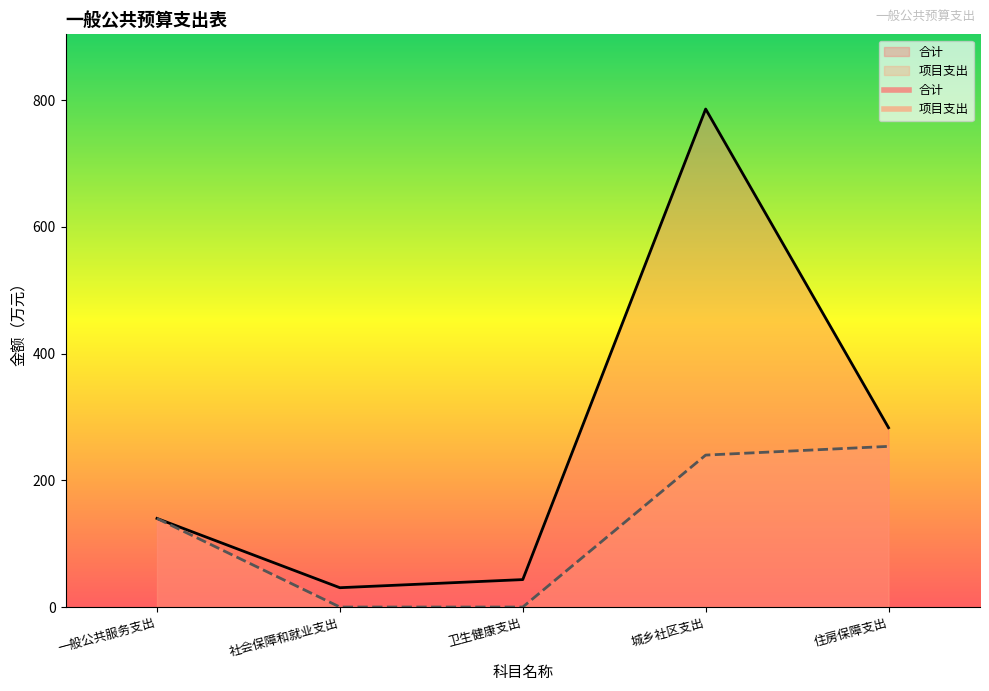

What position from the left is 城乡社区支出?

4